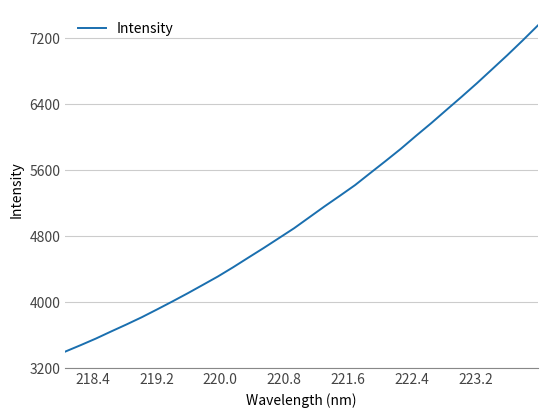

What is the difference between the maximum and minimum values?

3956.7